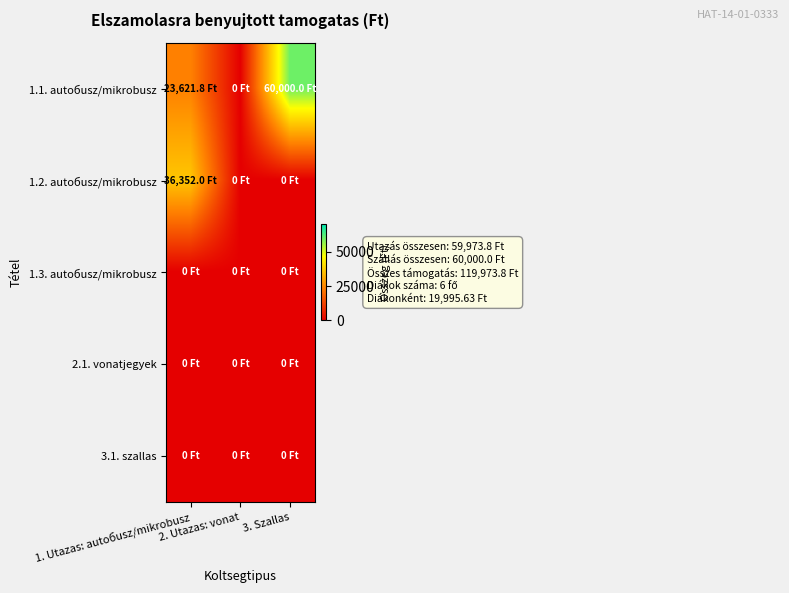

Which series has the largest total across all categories?

1.1. autoбusz/mikrobusz